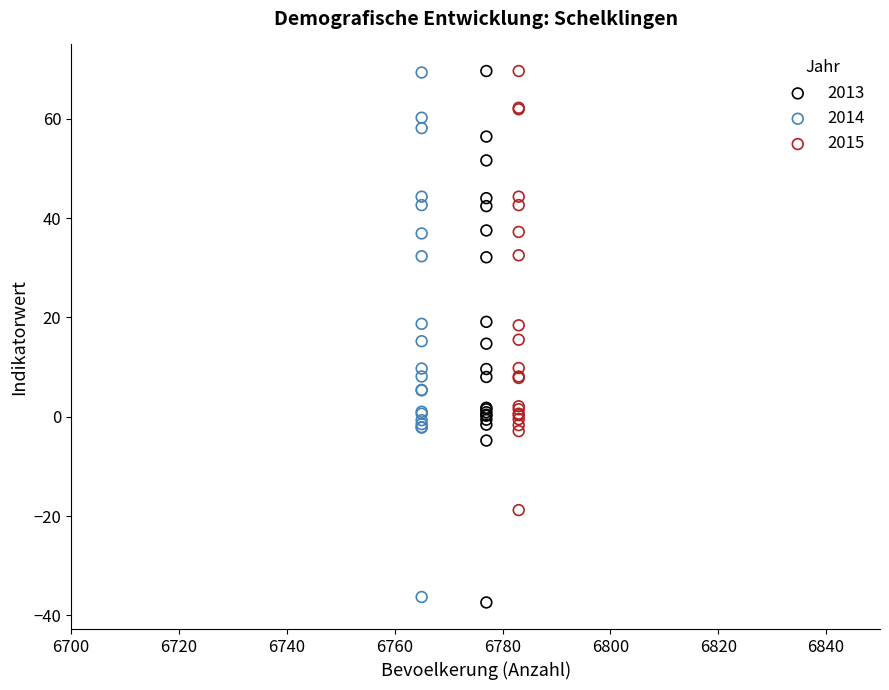

What are all the series names shown in the legend?

2013, 2014, 2015